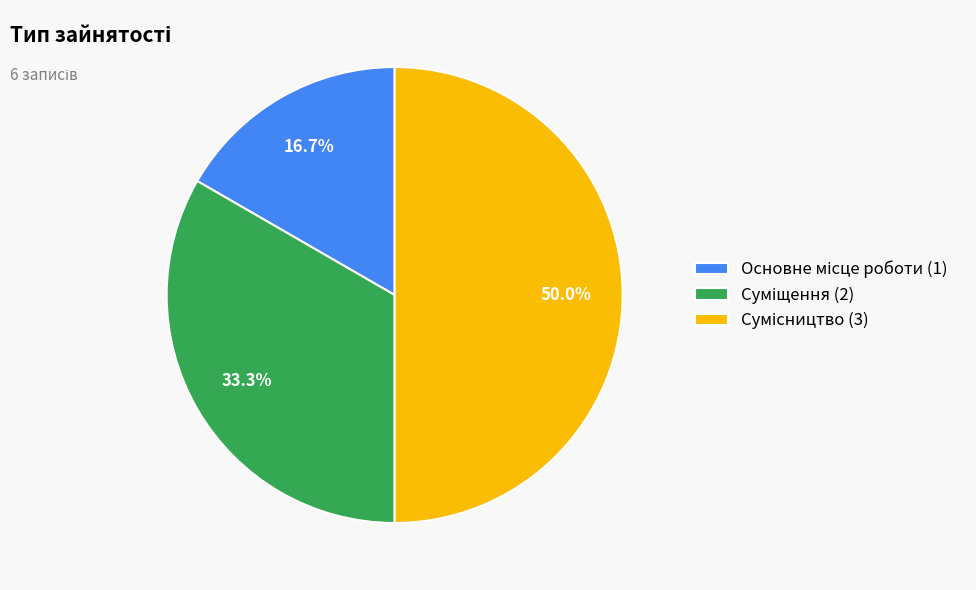

To the nearest percent, what is the difference between the largest and smallest slice percentages?

33%